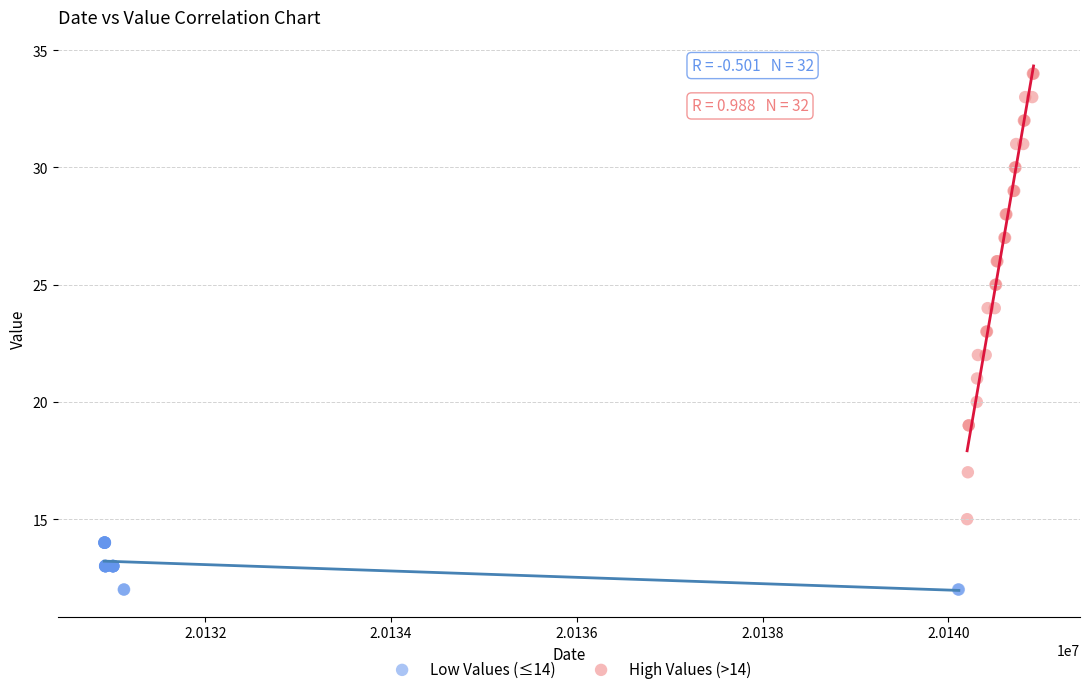

What are all the series names shown in the legend?

Low Values (≤14), High Values (>14)